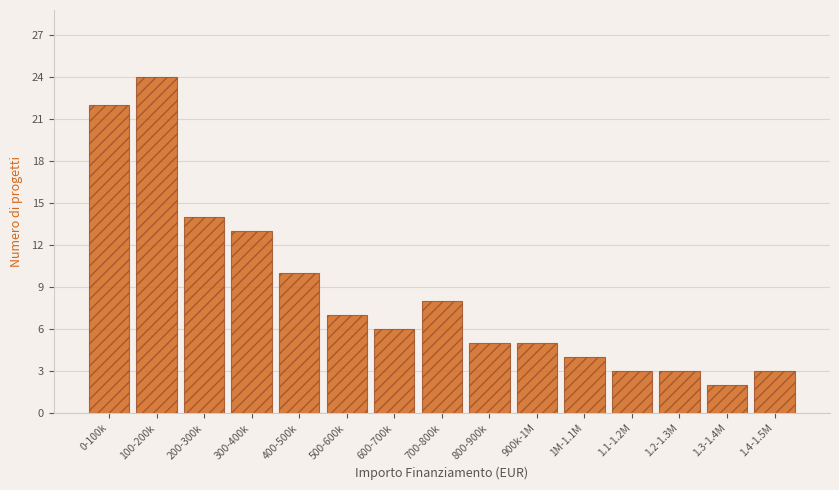

Reading left to right, list all the values displayed in this chart.

22	24	14	13	10	7	6	8	5	5	4	3	3	2	3